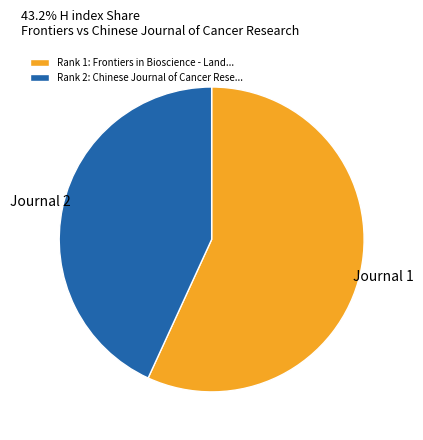

Count the number of slices in the pie.

2